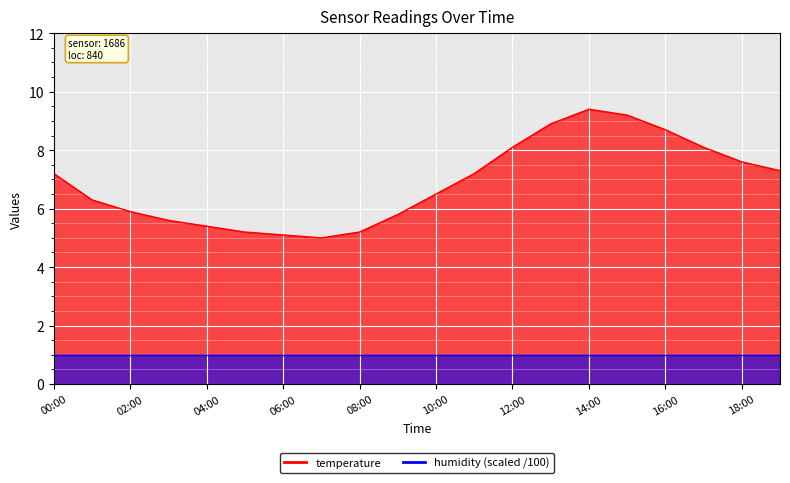

Where is the first local minimum?

07:00